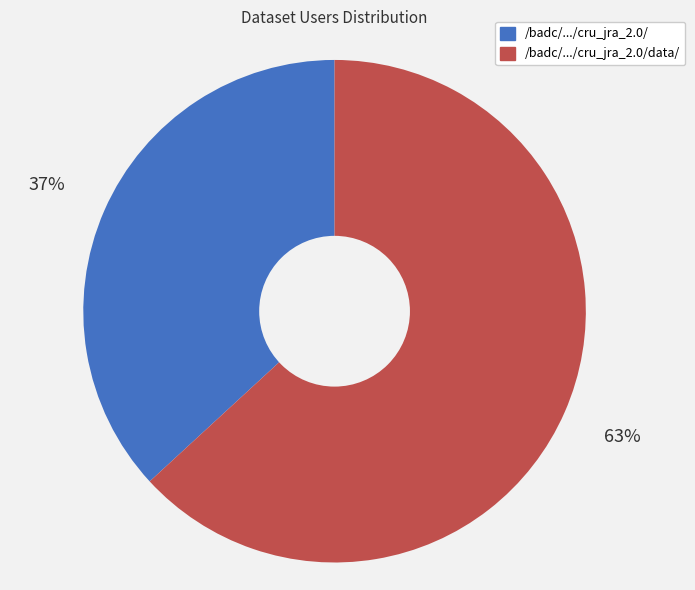

To the nearest percent, what is the difference between the largest and smallest slice percentages?

26%